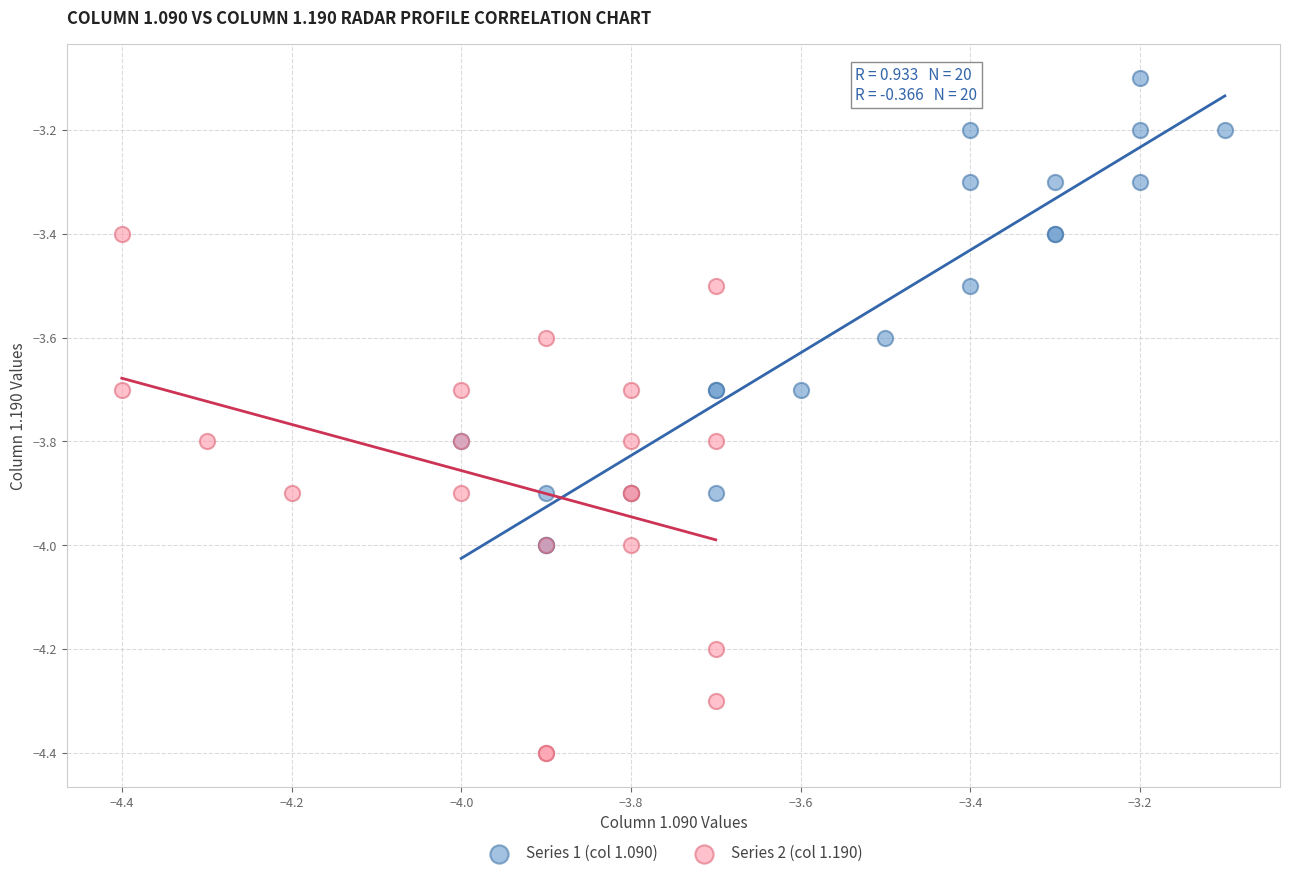

Which series reaches the minimum Y coordinate?

Series 2 (col 1.190)